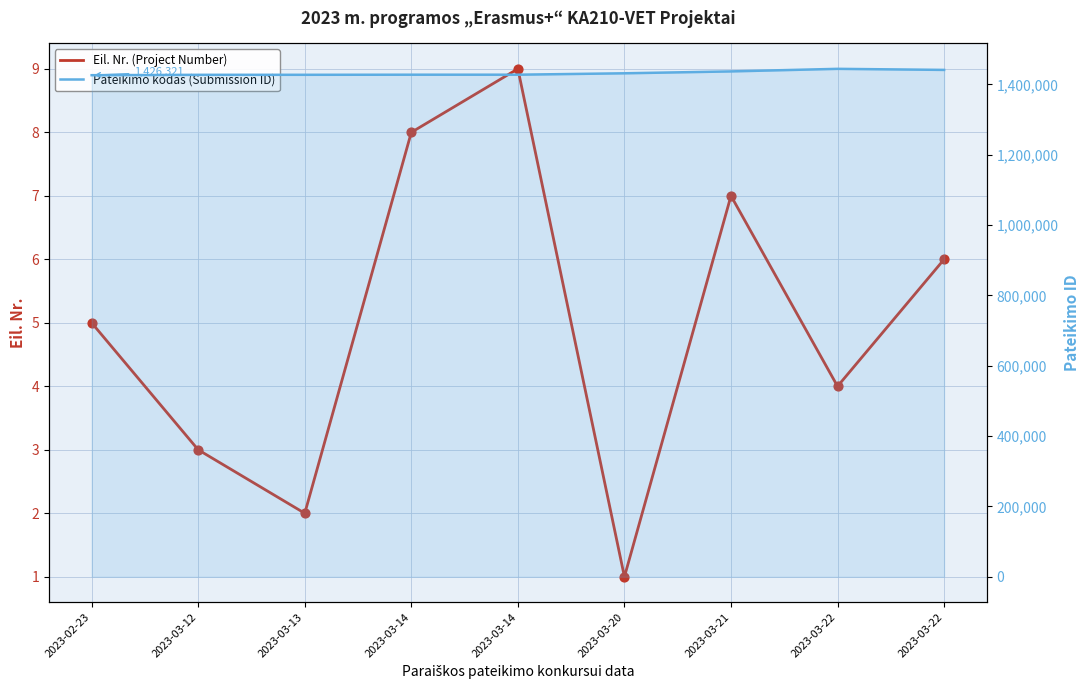

Which series has the widest spread of Y values?

Pateikimo kodas (Submission ID)